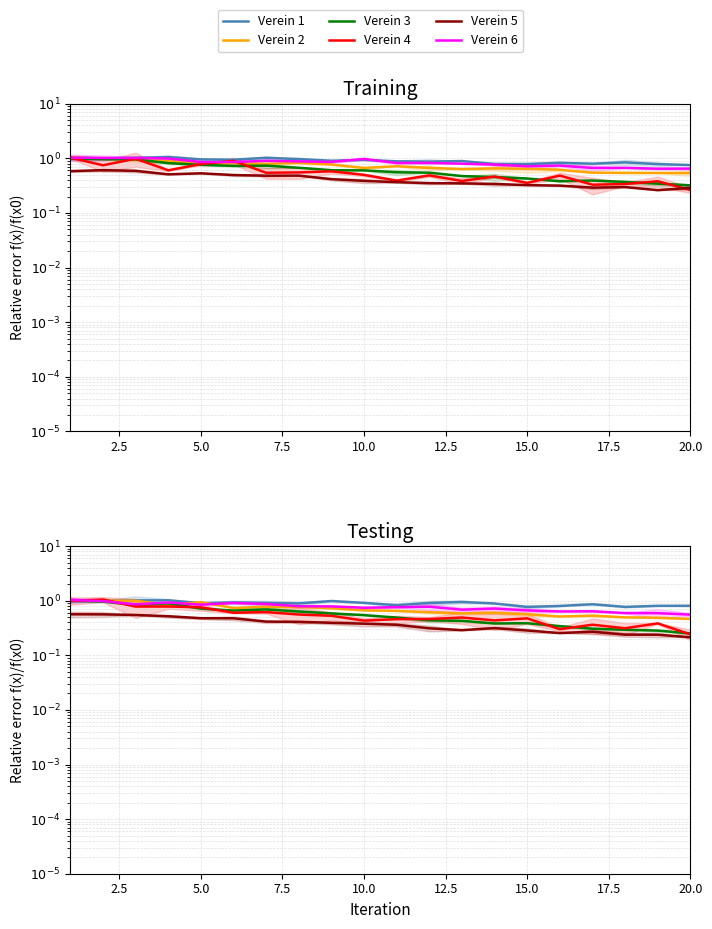

What is the maximum value shown in the chart?

1.1